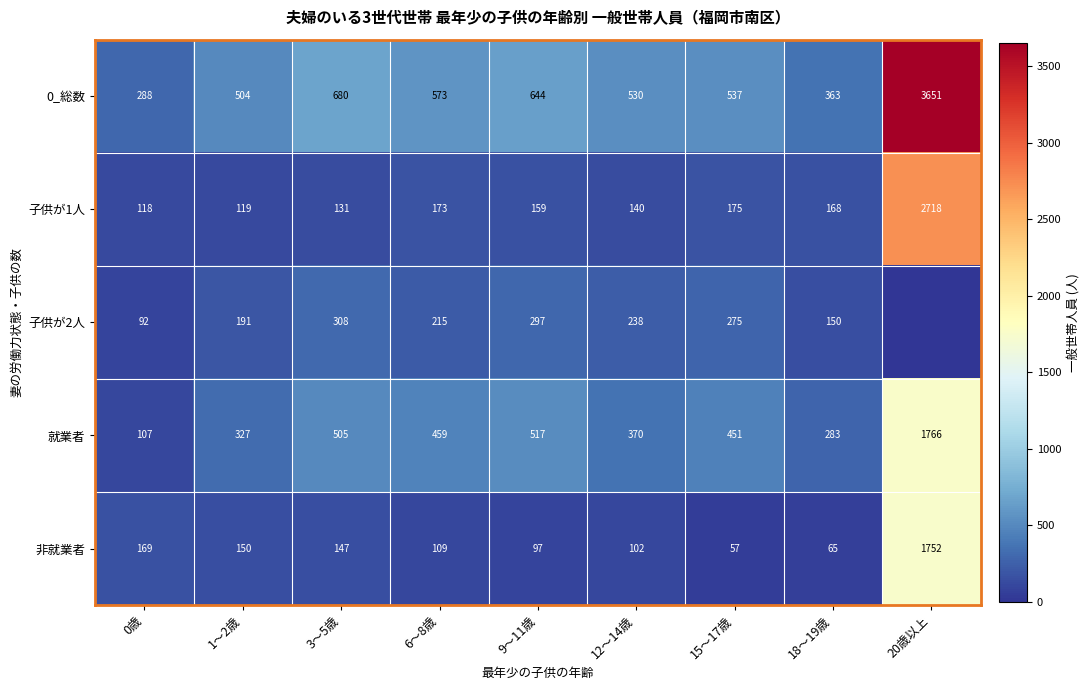

How many series are shown in this chart?

5